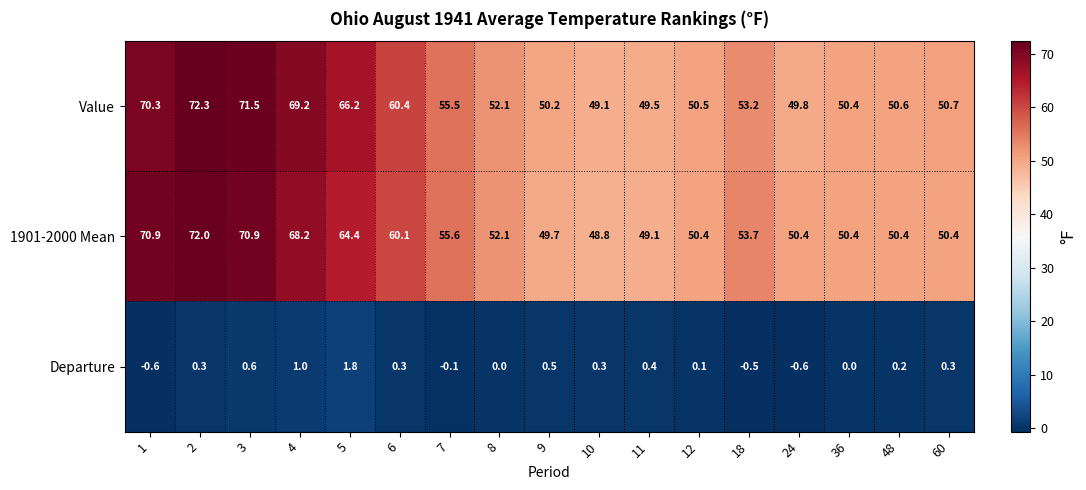

At which label is 1901-2000 Mean closest to 60?

6